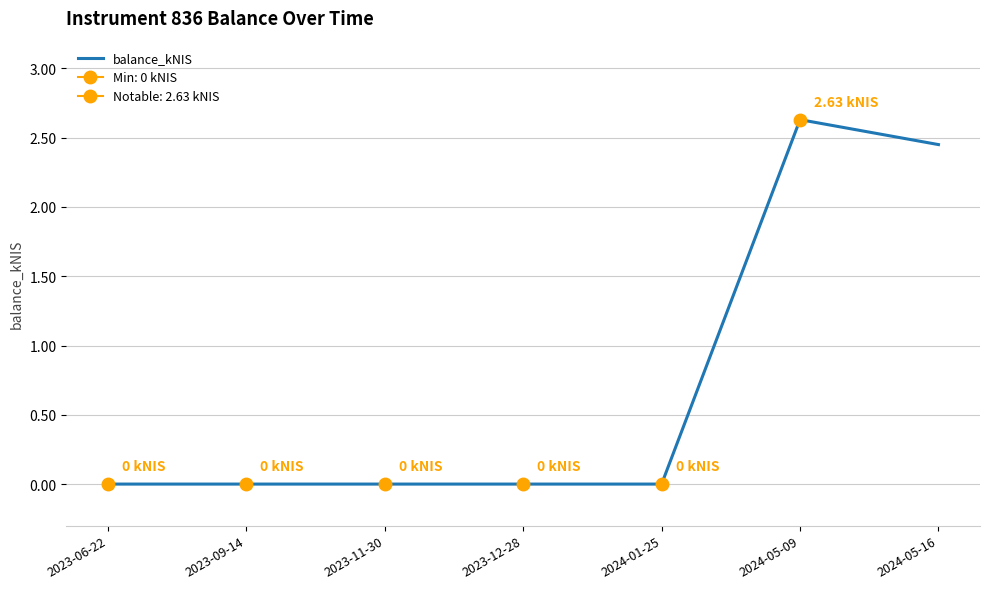

Rank the categories by value from lowest to highest.

2023-06-22, 2023-09-14, 2023-11-30, 2023-12-28, 2024-01-25, 2024-05-16, 2024-05-09